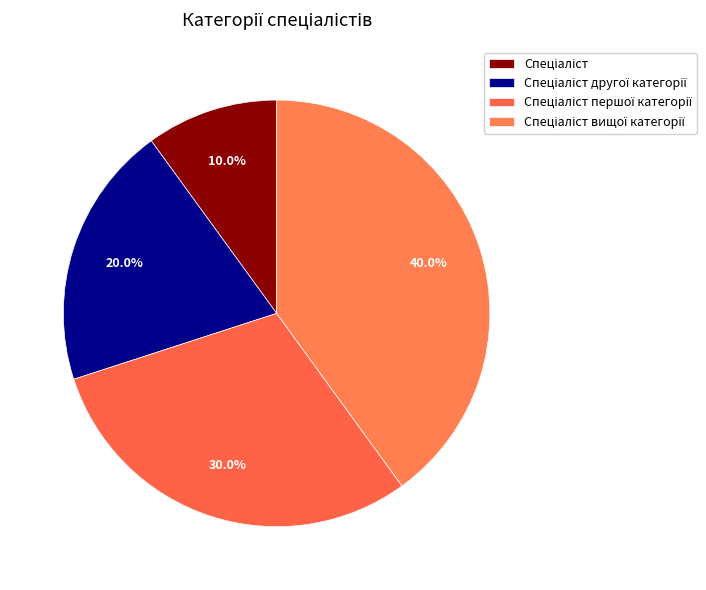

How many slices are in this pie chart?

4